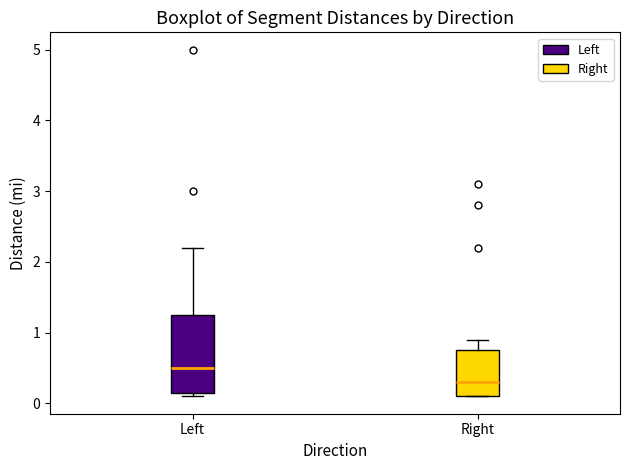

Which box has the lowest median line?

Right